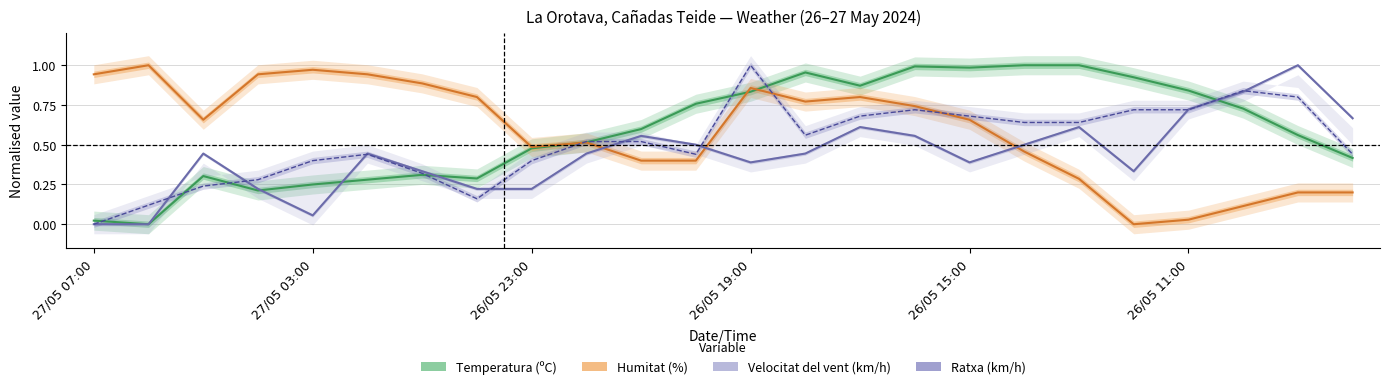

Which has a higher value, 12 or 19?

19